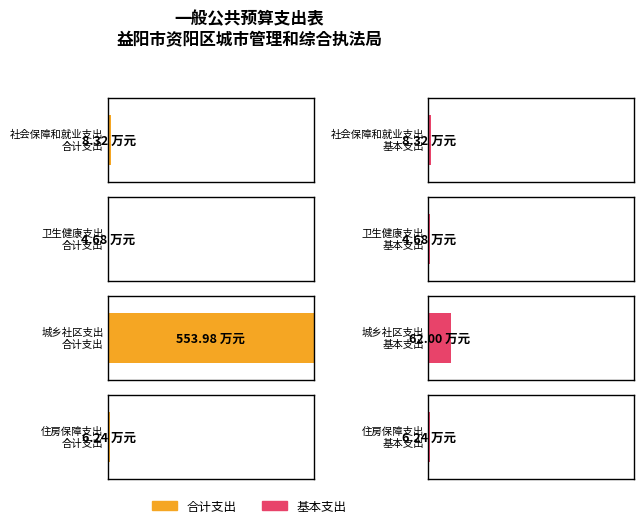

Is it true that 基本支出 equals 8.4 at 卫生健康支出?

False